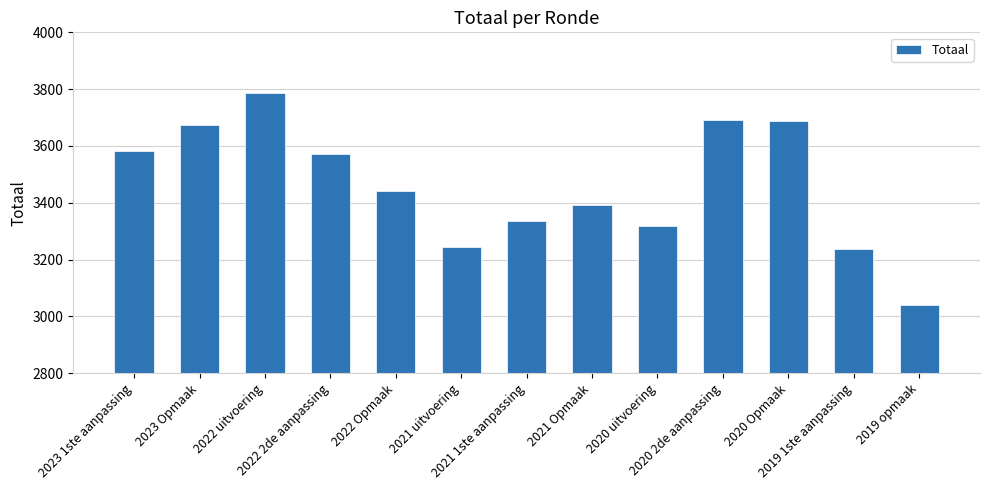

True or false: the data shows 5966 at 2022 uitvoering.

False